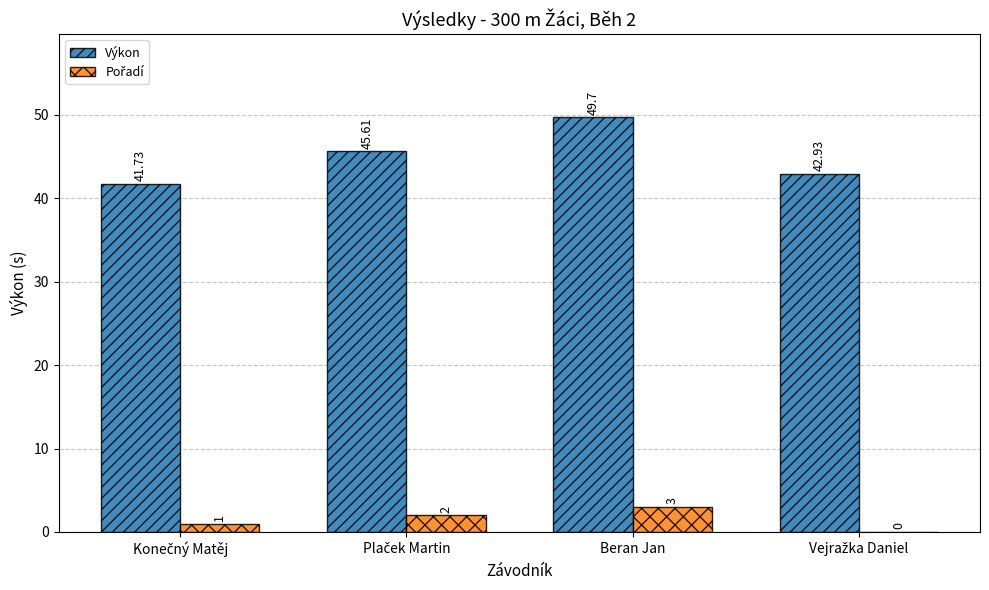

At which category is the sum across all series the highest?

Beran Jan